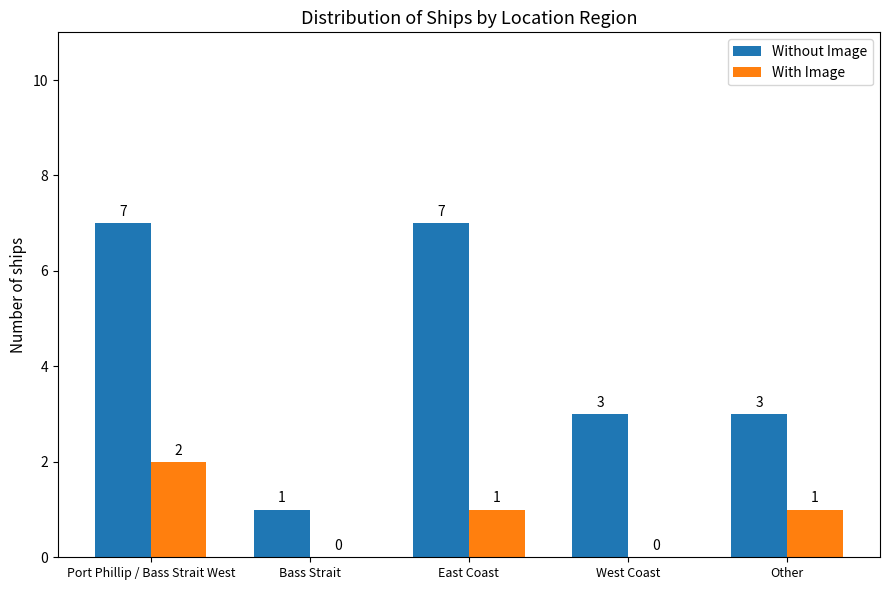

What is the maximum value shown in the chart?

7